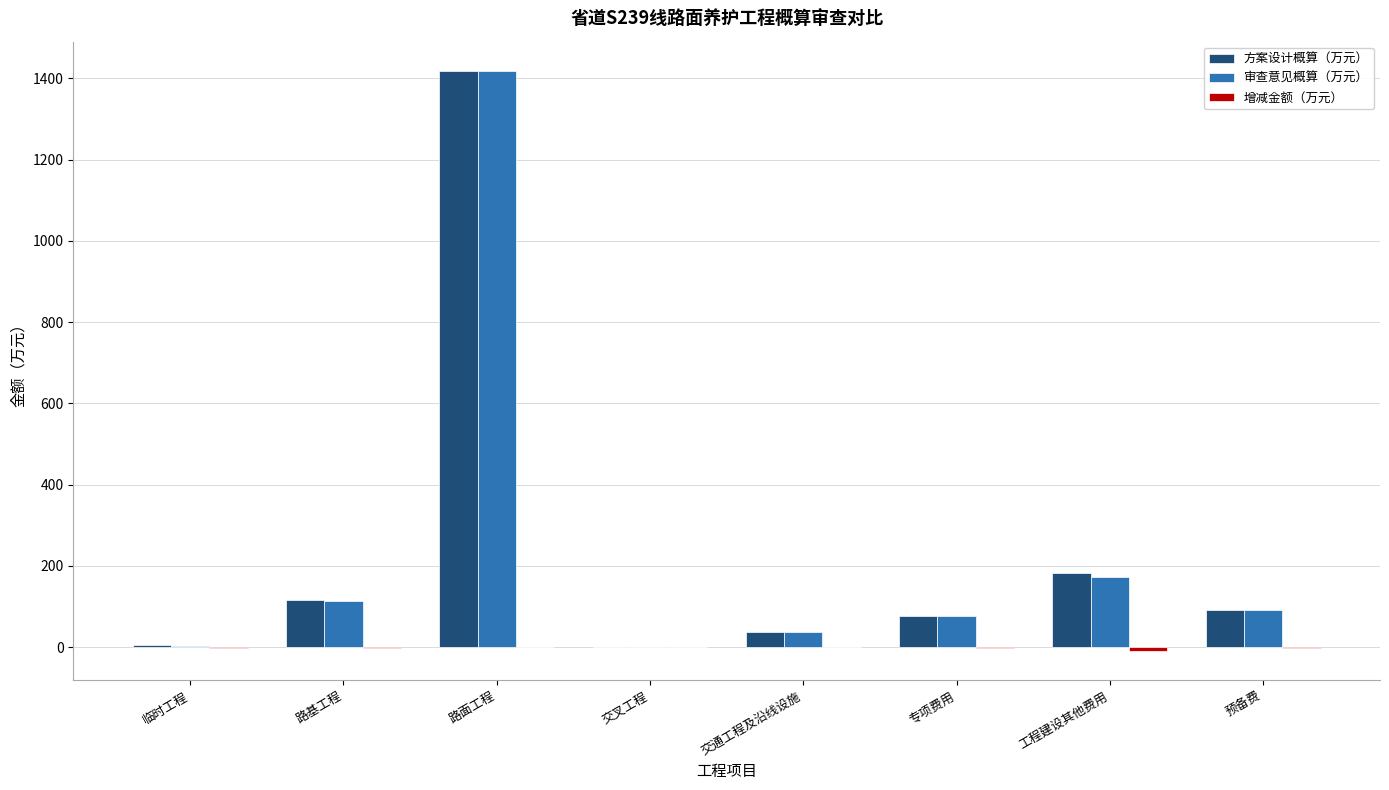

What is the difference between the 方案设计概算（万元） values at 路基工程 and 预备费?

25.0